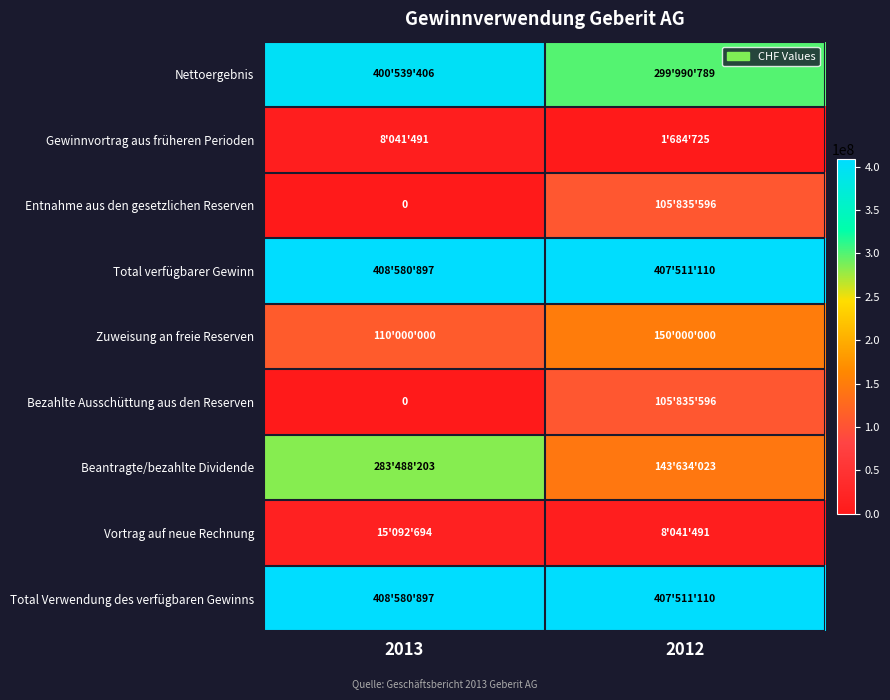

At which category does the chart reach its peak across all series?

2013